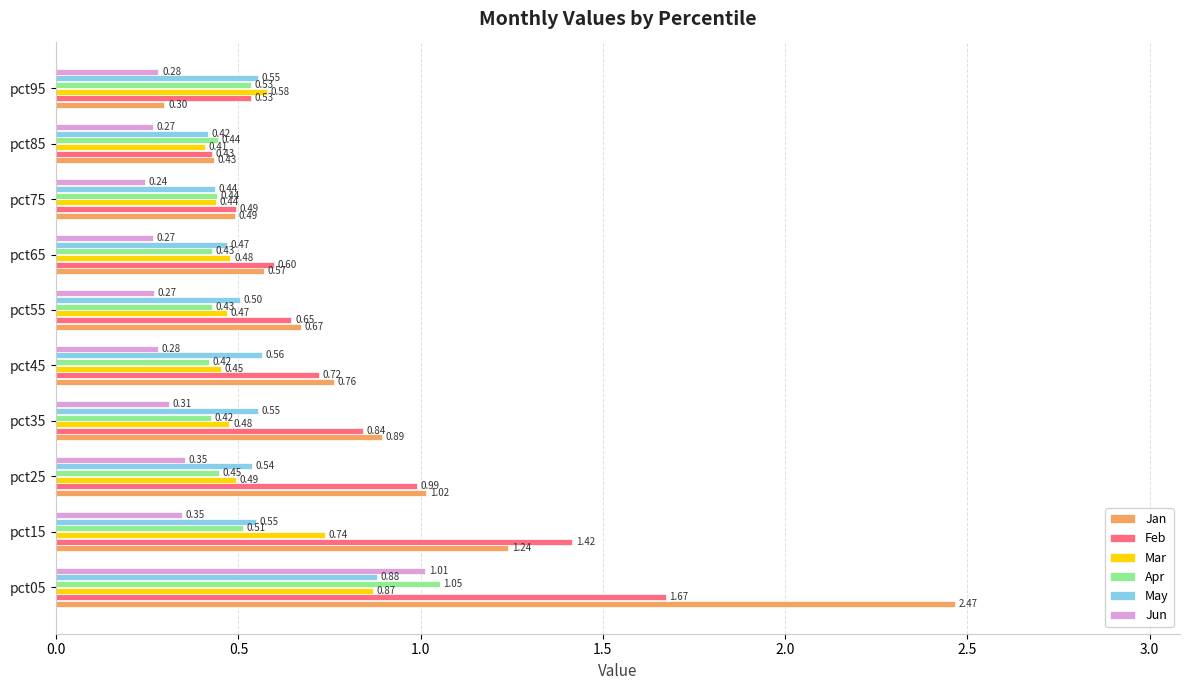

Is the value of Mar at pct05 greater than the value of Jan at pct15?

No